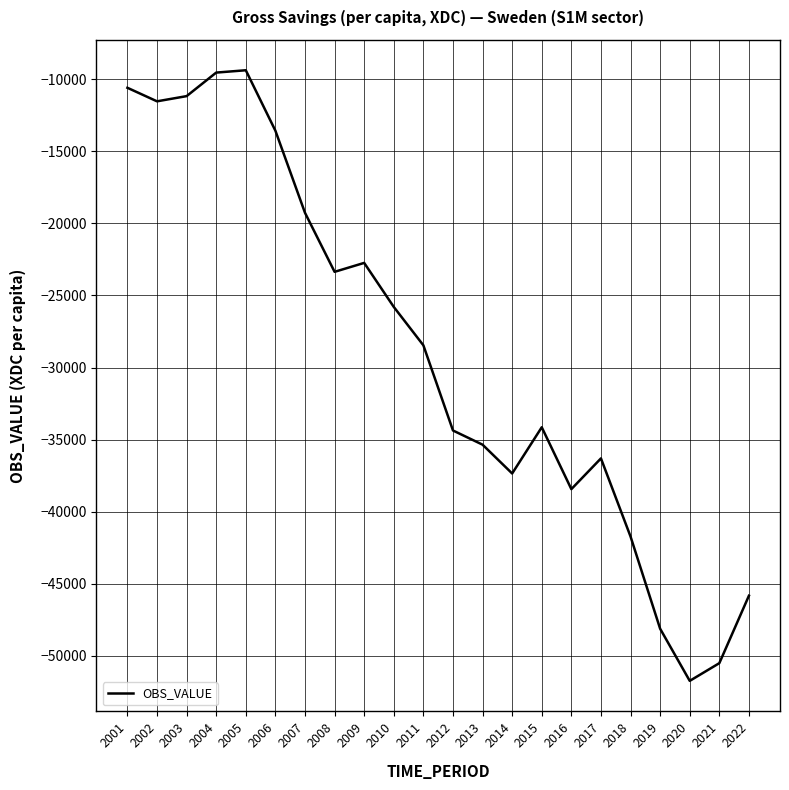

What is the difference between the maximum and minimum values?

42337.4